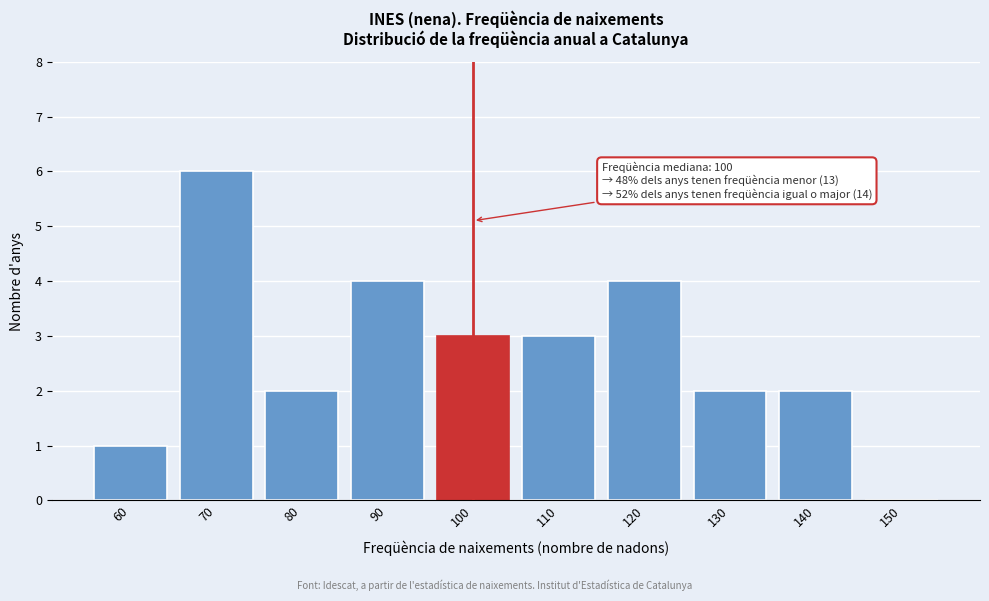

Reading right to left, list all the values displayed in this chart.

150=0	140=2	130=2	120=4	110=3	100=3	90=4	80=2	70=6	60=1